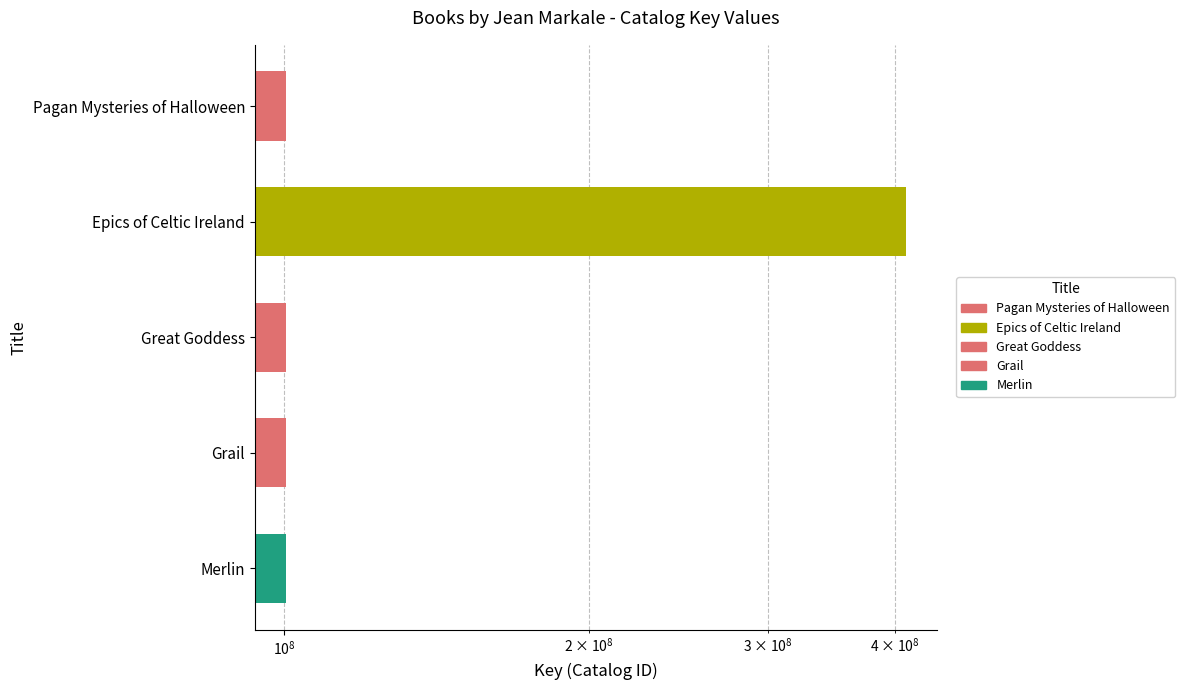

How many series are shown in this chart?

1